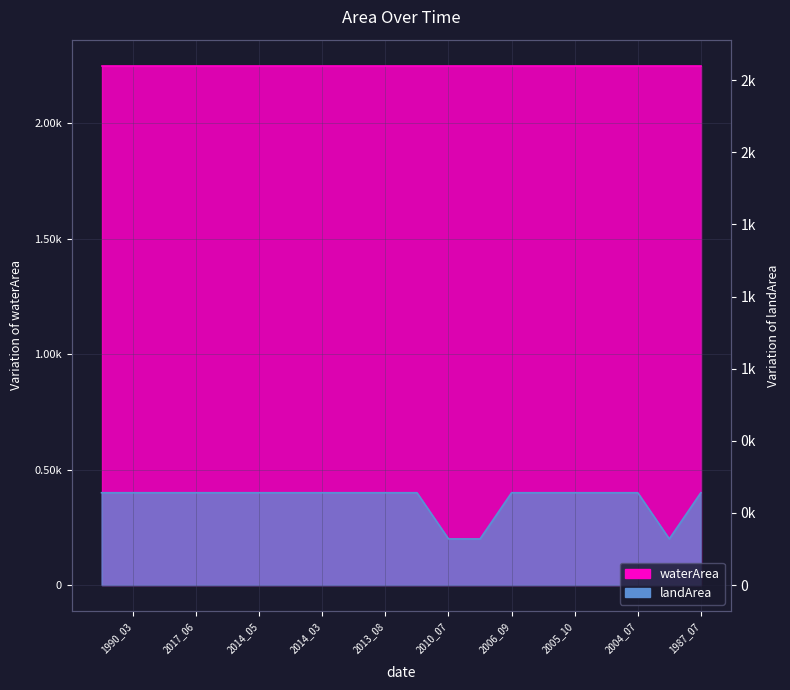

Which has a higher value, 2010_07 or 2014_03?

2014_03